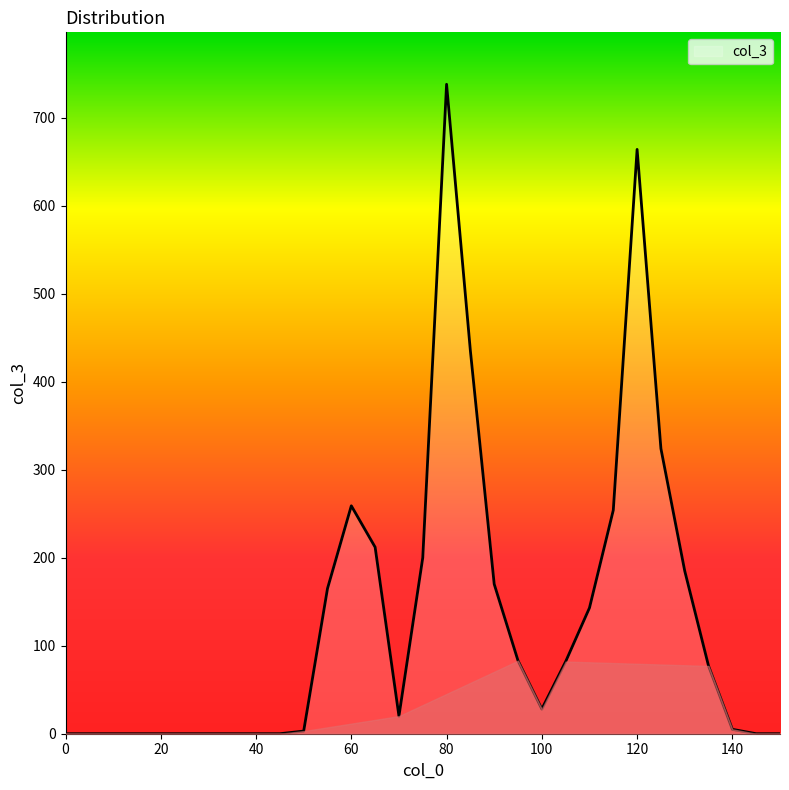

What is the greatest value displayed?

738